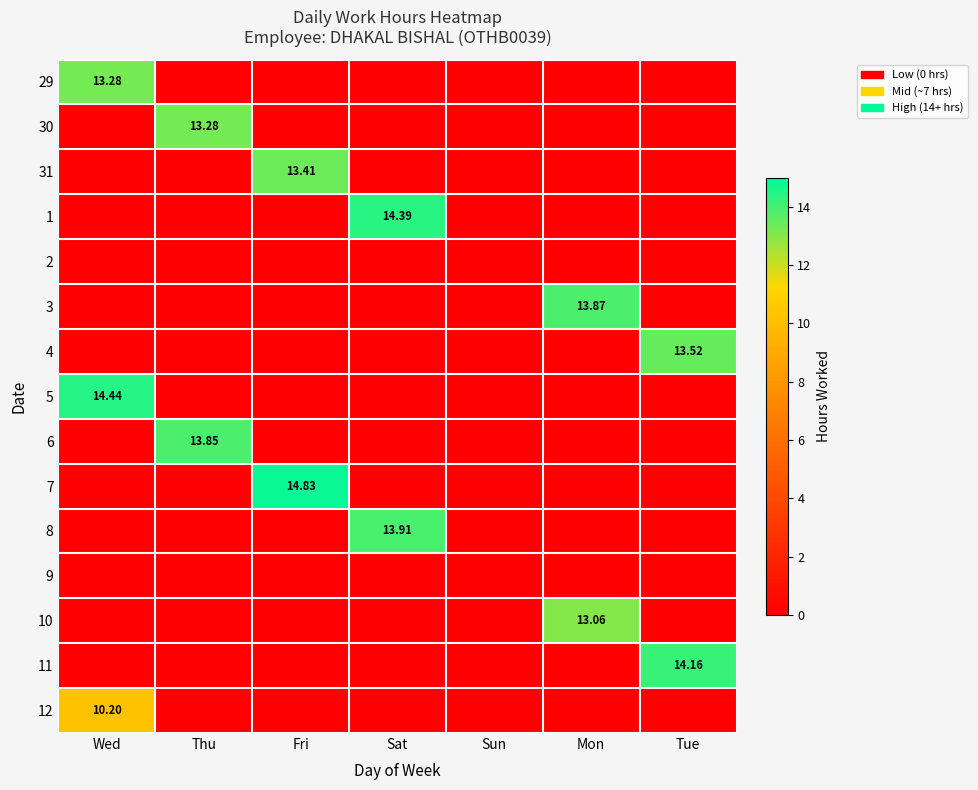

What is the maximum value for 3?

13.9